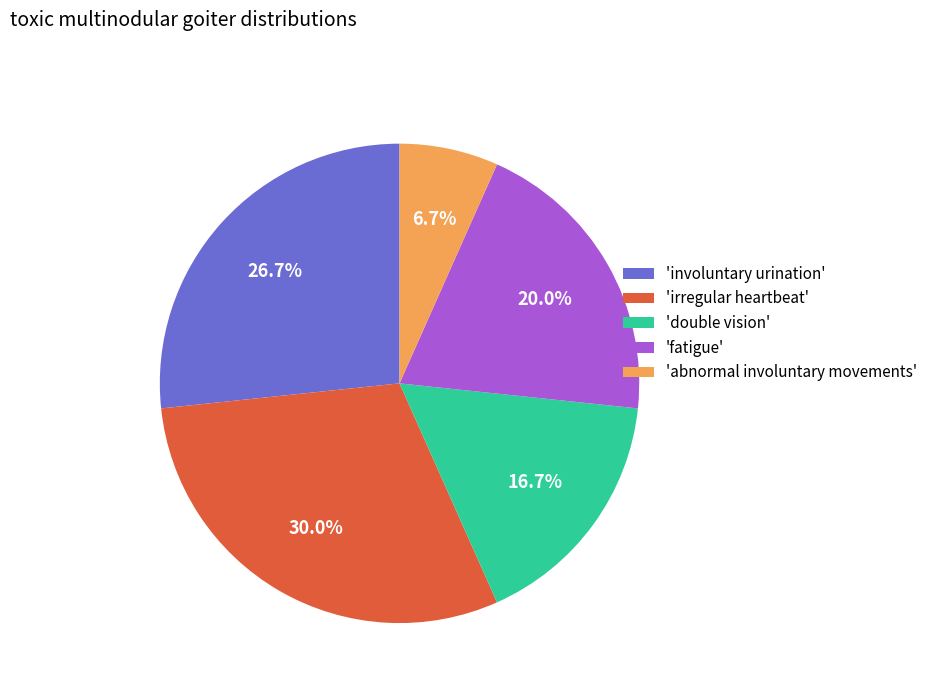

Is there any slice that represents more than half of the pie?

No